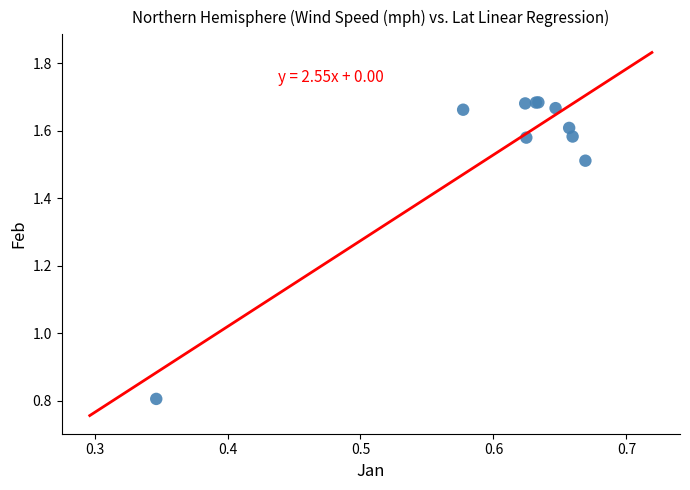

What Y value in the scatter plot is closest to 1?

0.8